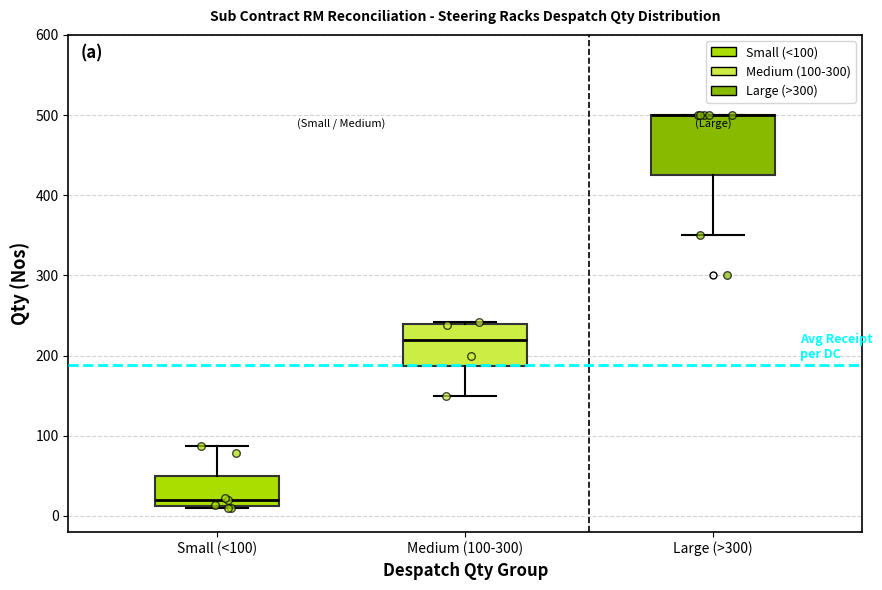

Reading left to right, transcribe this box plot: for each box, give where its median line is, the range the box spans, and where its two whiskers end, as read against the y-axis. The values are not printed on the chart, so give them approximately, as read against the axis.

Small (<100): median 20, box 10 to 50, whiskers 10 to 90
Medium (100-300): median 220, box 190 to 240, whiskers 150 to 240
Large (>300): median 500 (drawn on the box's upper edge), box 430 to 500, whiskers 350 to 500